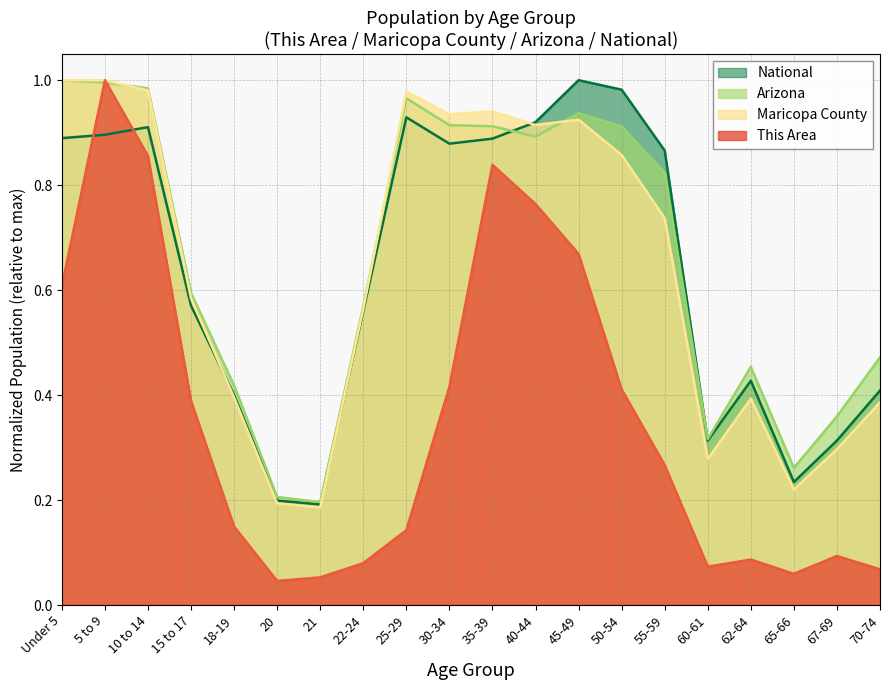

What is the label of the 2nd point from the left?

5 to 9